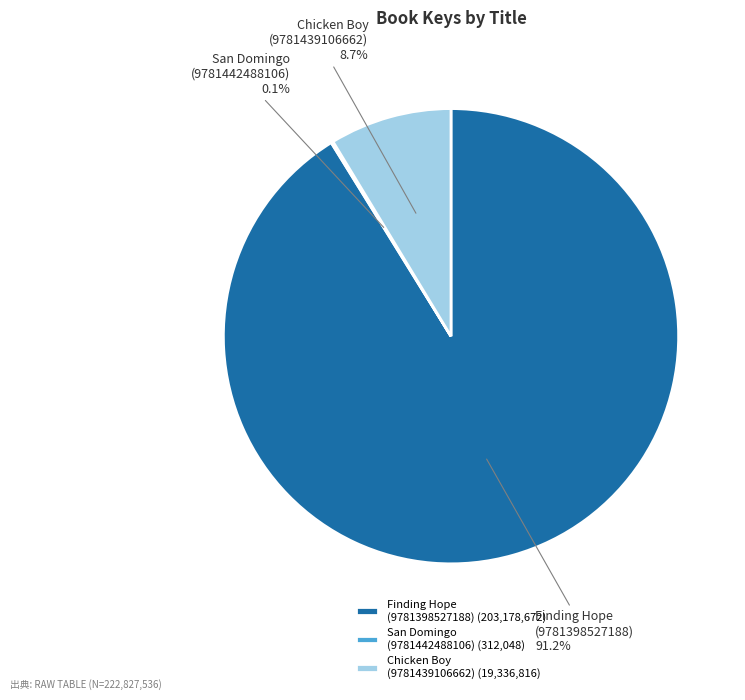

Is there a majority slice in this chart?

Yes